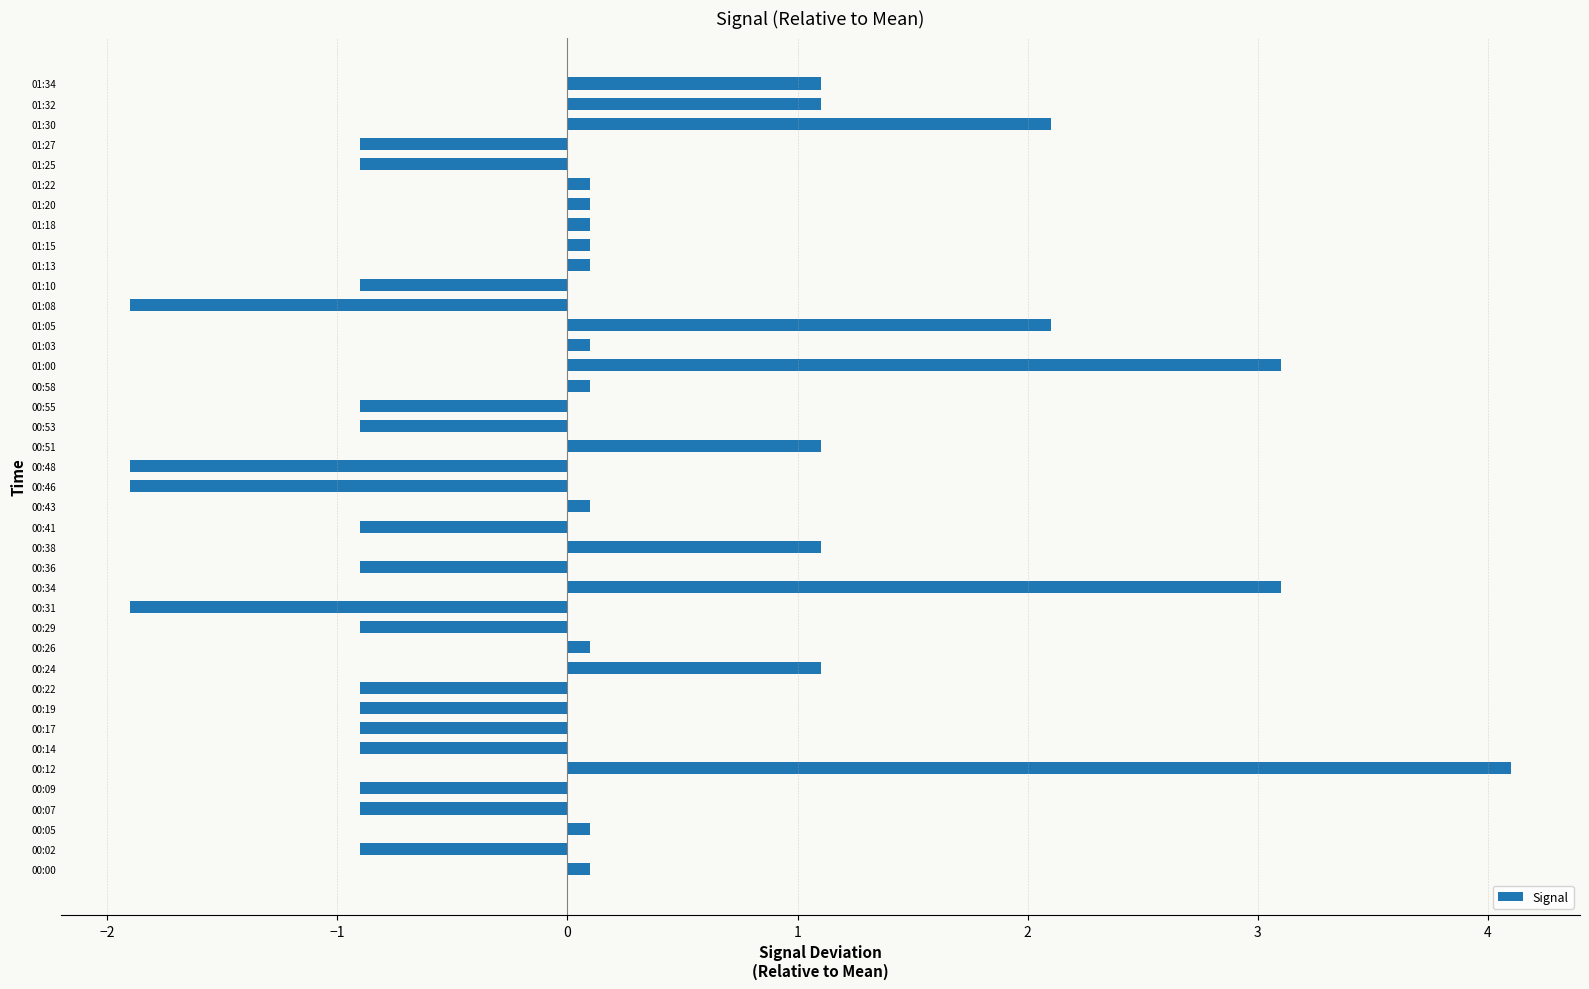

What is the sum of the values at 00:41 and 00:48?

-2.8